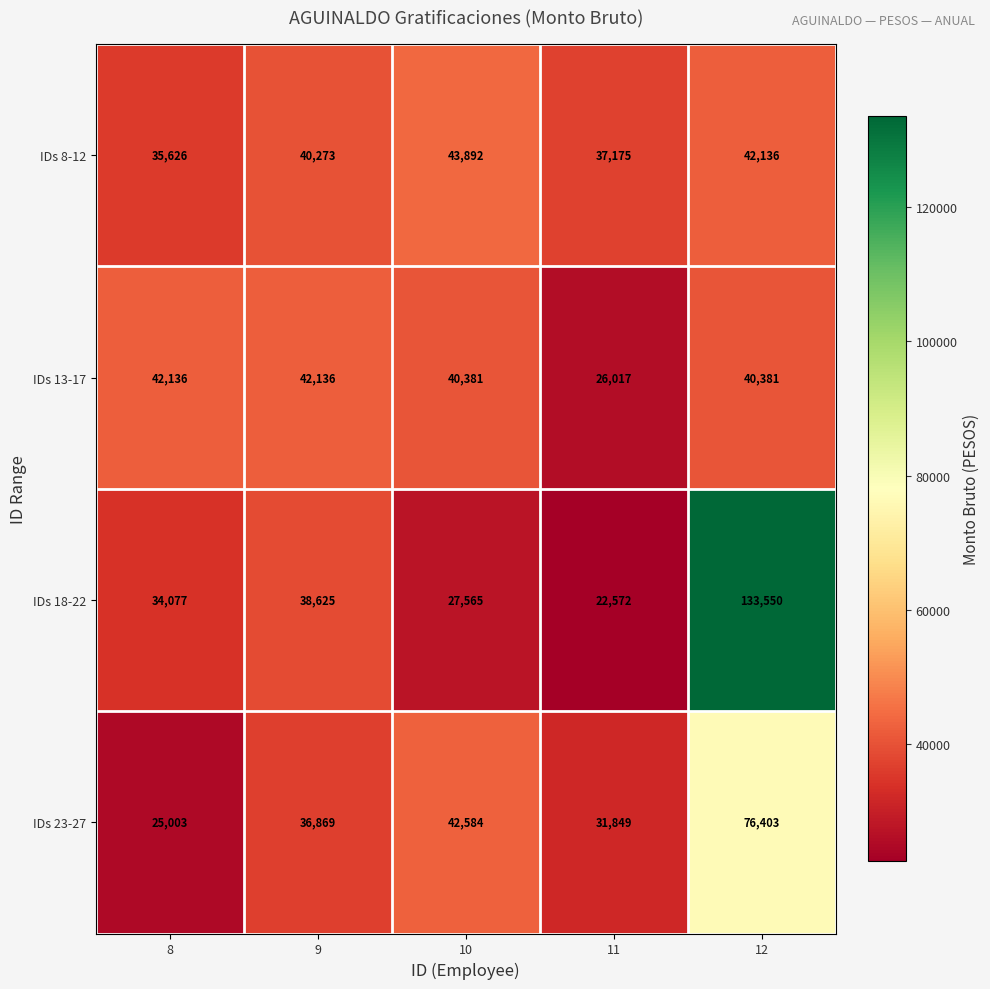

What is the approximate value of IDs 13-17 at 11?

26017